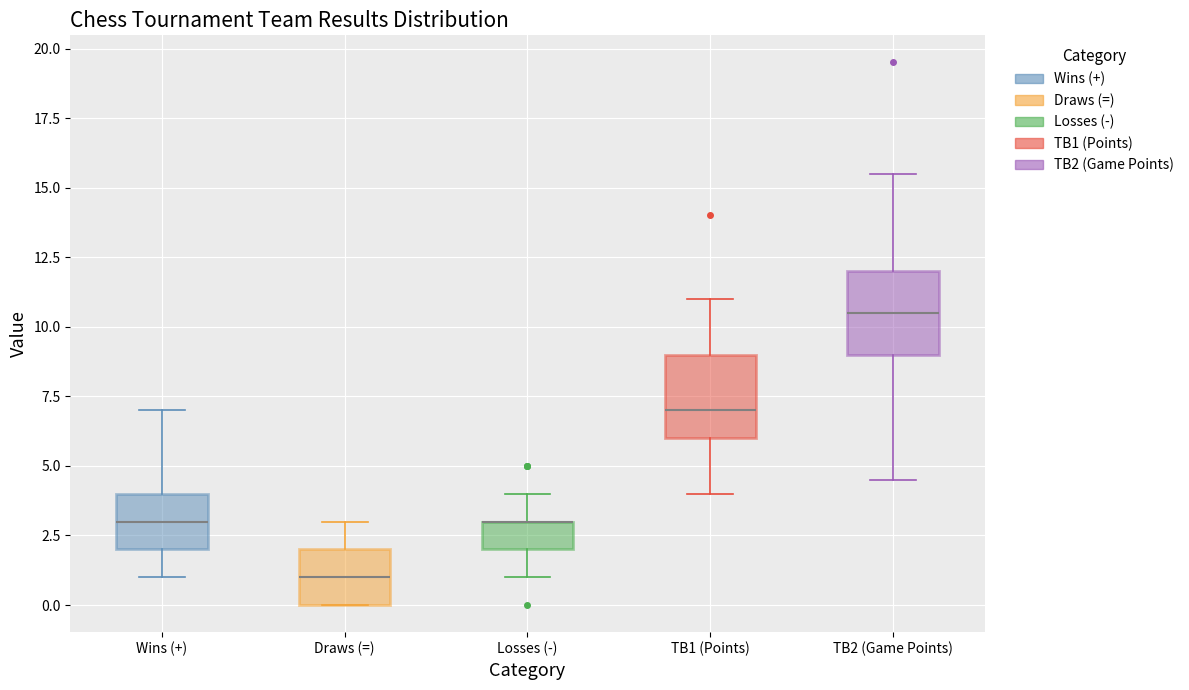

Where is the lower edge of the box for Losses (-) on the y-axis? The values are not printed on the chart, so give them approximately, as read against the axis.

2.0